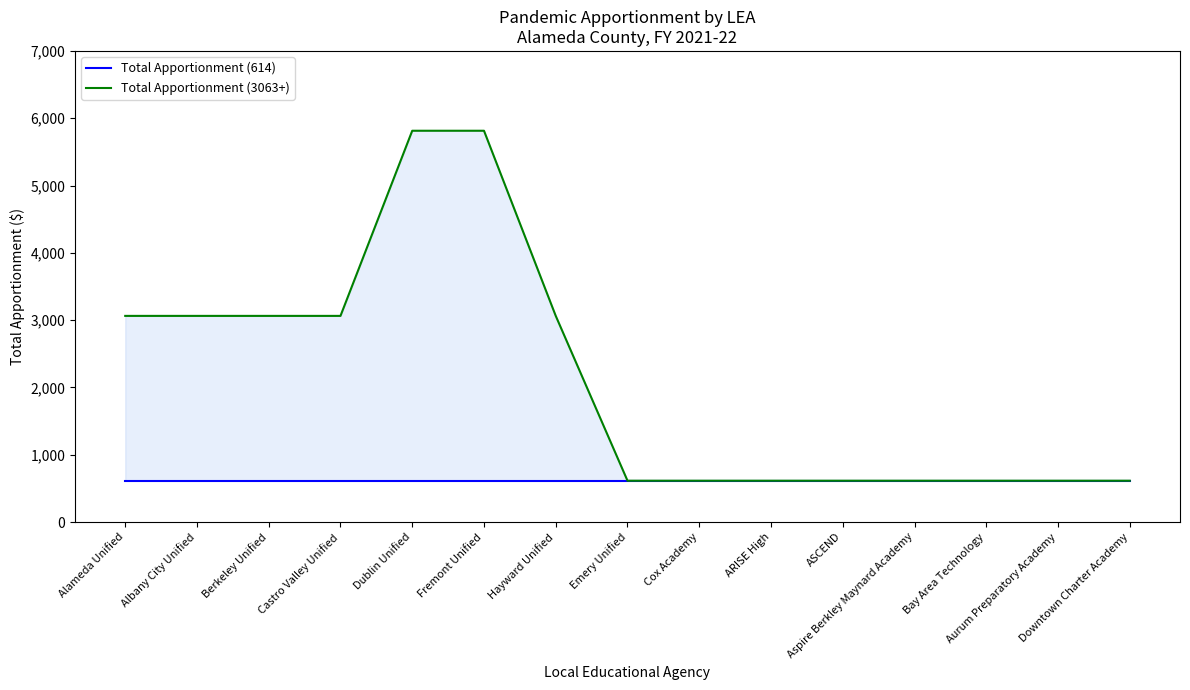

True or false: Total Apportionment (3063+) and Total Apportionment (614) intersect in this chart.

False